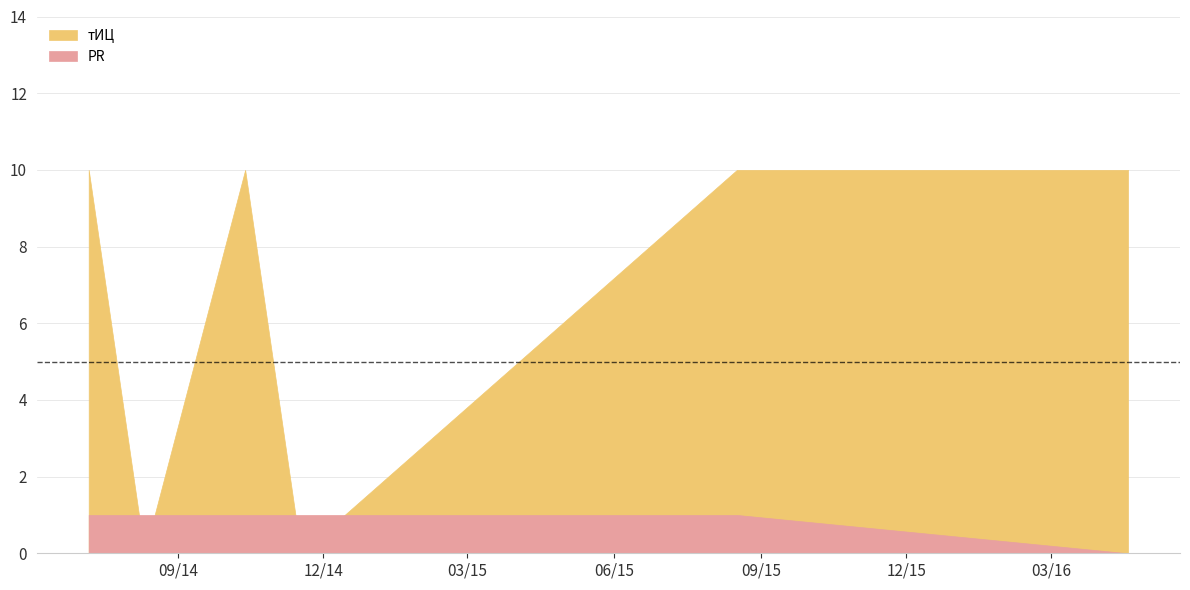

The value of PR at 2014-10-13 is 1. True or false?

False